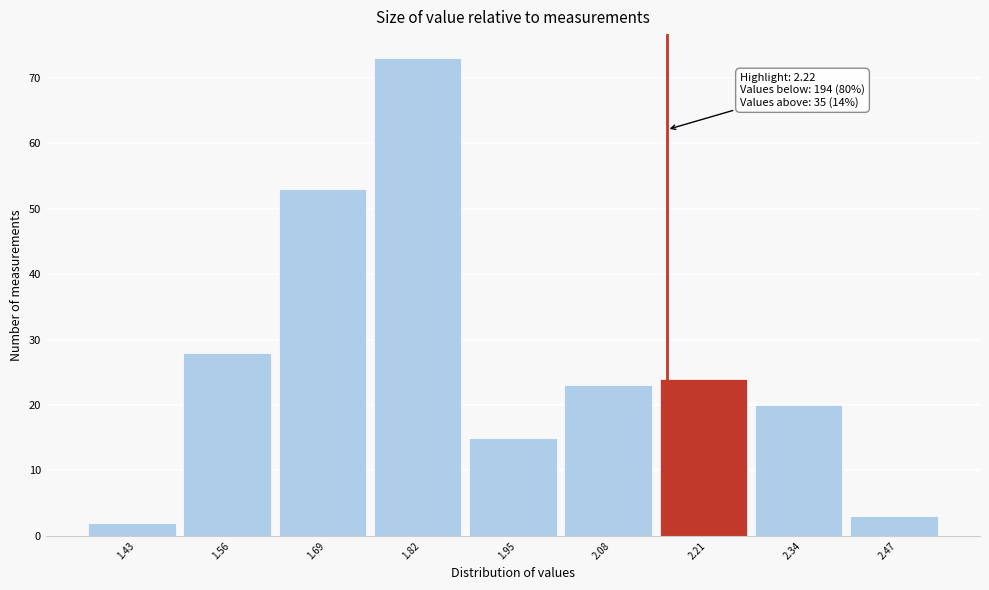

Reading left to right, transcribe all the data shown in this chart.

1.43=2	1.56=28	1.69=53	1.82=73	1.95=15	2.08=23	2.21=24	2.34=20	2.47=3